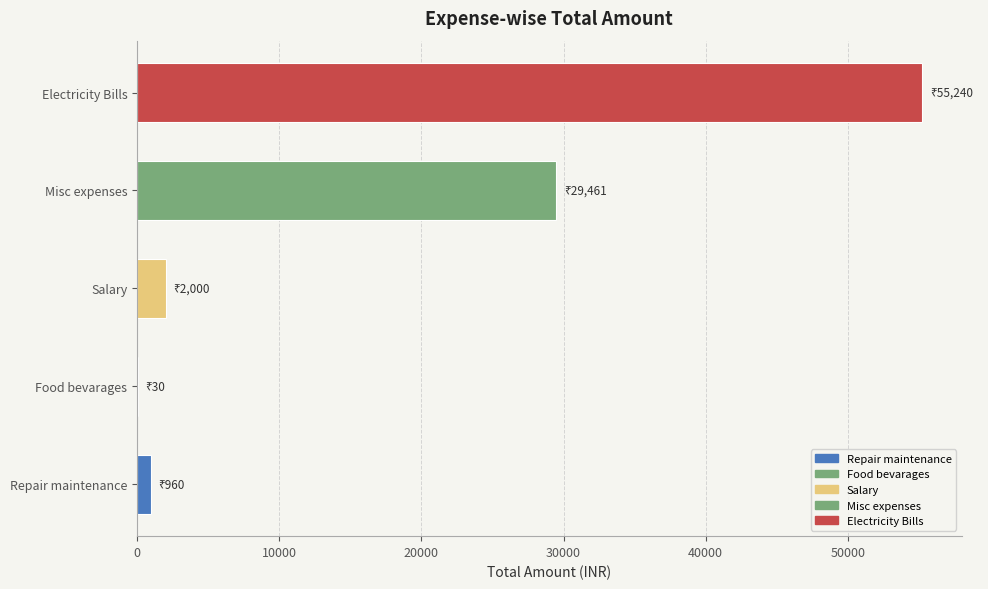

Which has a higher value, Food bevarages or Salary?

Salary